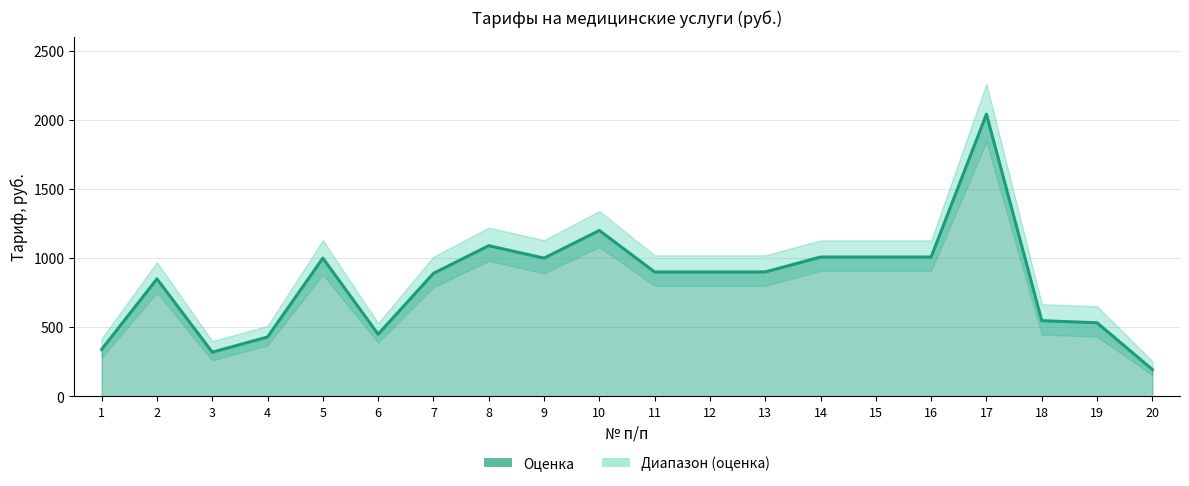

How many points are lower than both their immediate neighbors (excluding endpoints)?

3